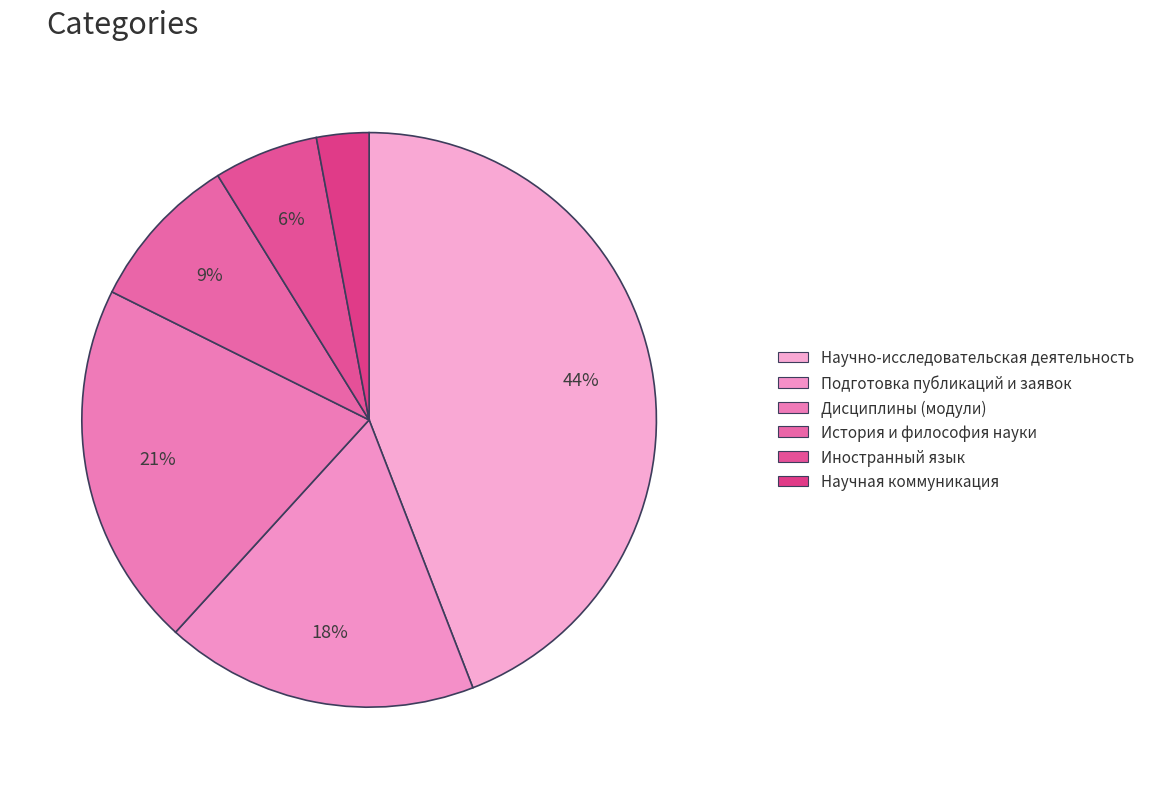

Which category has the smallest portion of the pie?

Научная коммуникация